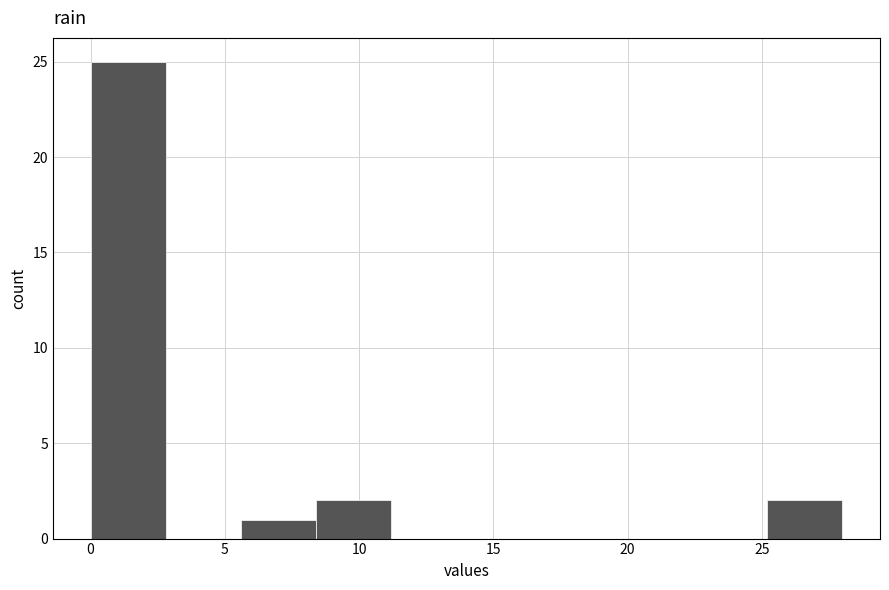

Reading left to right, transcribe this chart: for each bar, give the range it covers on the x-axis and its height. Neither the bar edges nor the heights are printed on the chart, so give them approximately, as read against the axes.

0.0 to 2.8: 25
2.8 to 5.6: 0
5.6 to 8.4: 1
8.4 to 11.2: 2
11.2 to 14.0: 0
14.0 to 16.8: 0
16.8 to 19.6: 0
19.6 to 22.4: 0
22.4 to 25.2: 0
25.2 to 28.0: 2